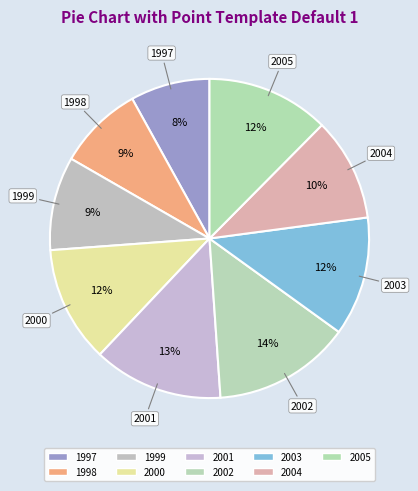

Count the number of slices in the pie.

9